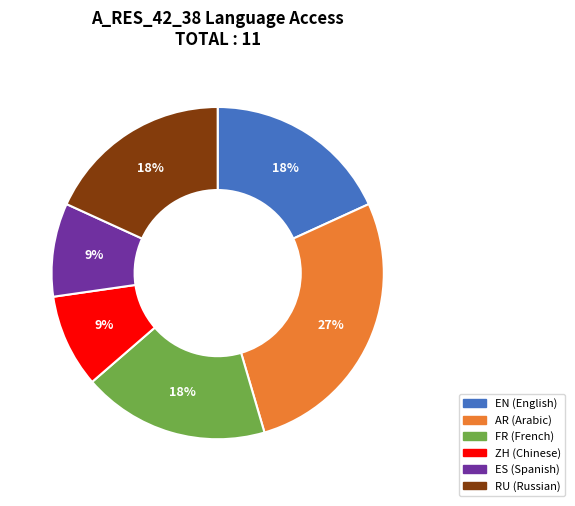

Do FR and ES together represent more than half of the pie?

No